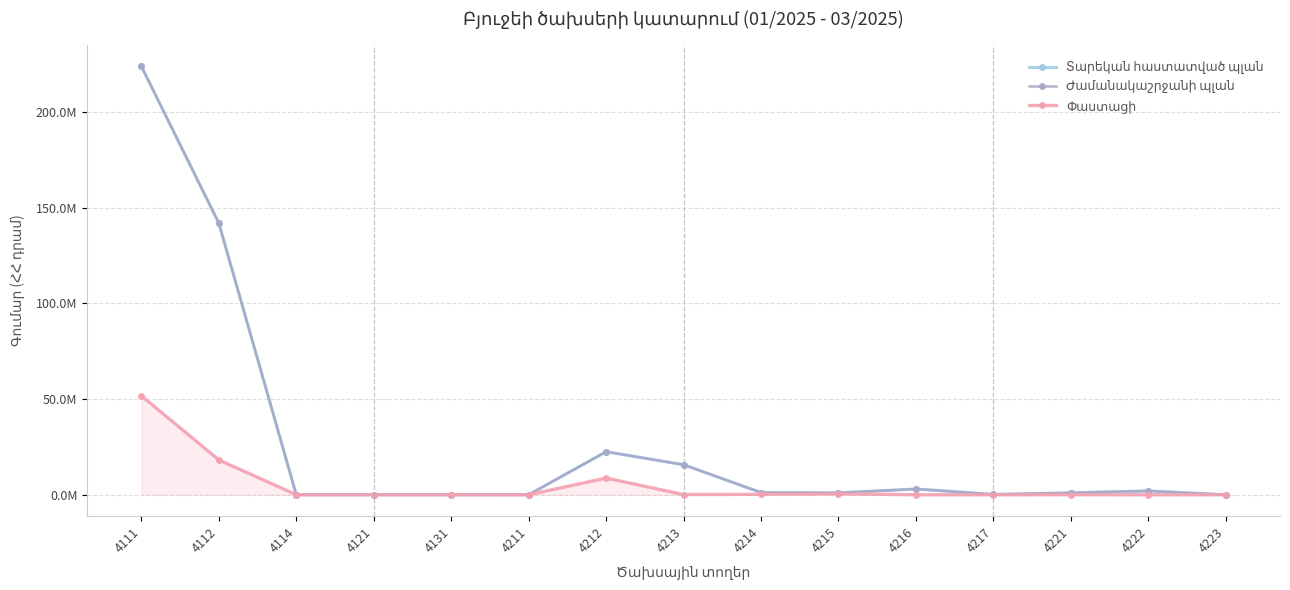

True or false: Փաստացի and Ժամանակաշրջանի պլան intersect in this chart.

False